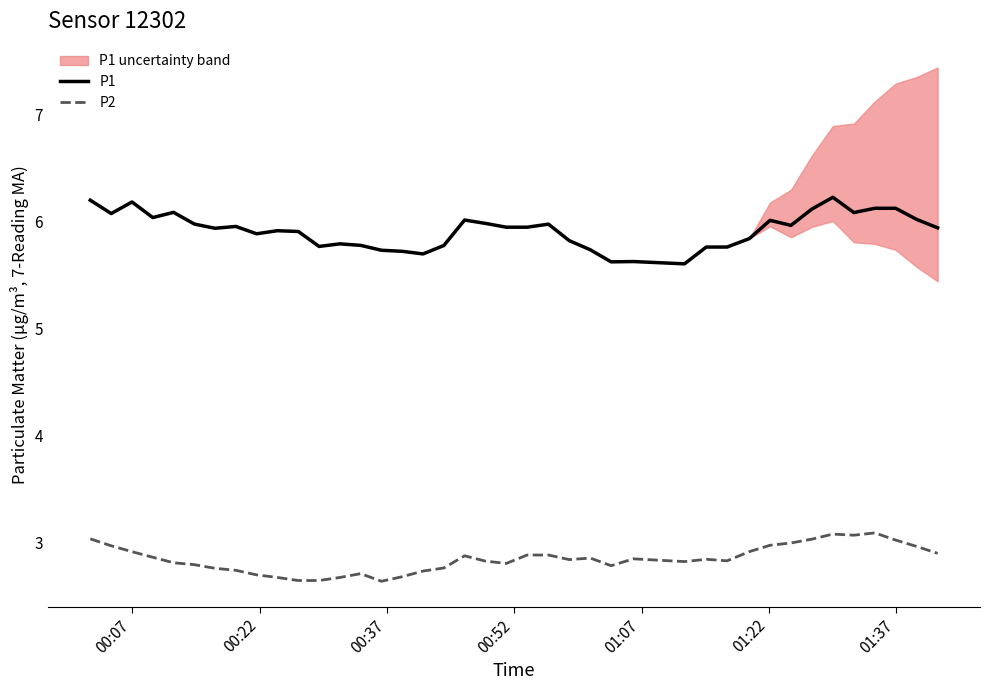

What is the maximum value for P2?

3.1